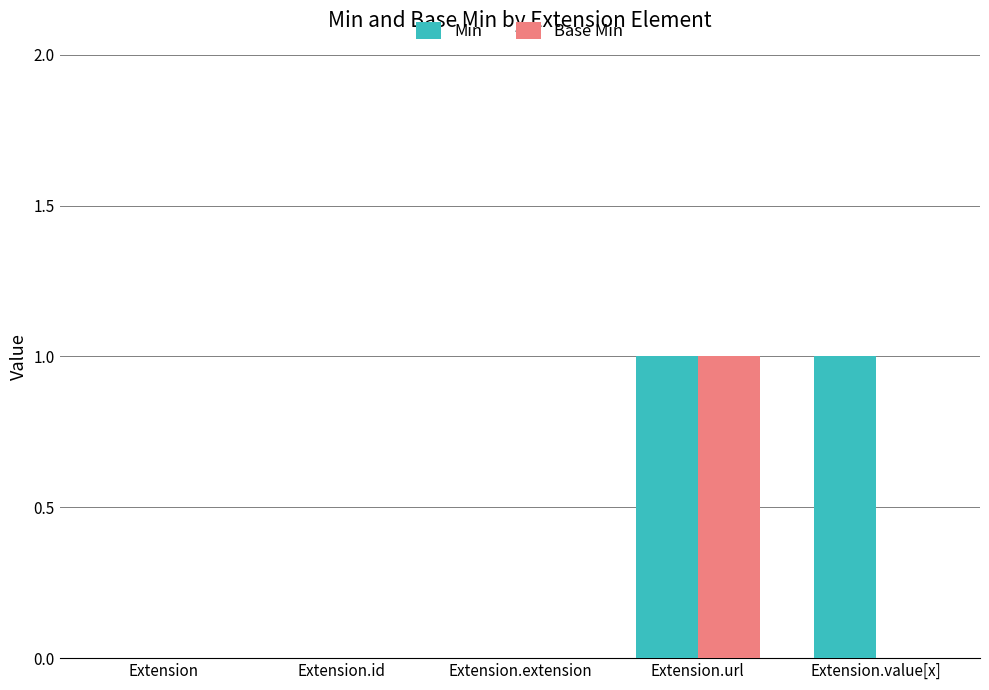

Which category has the highest value in the Base Min series?

Extension.url